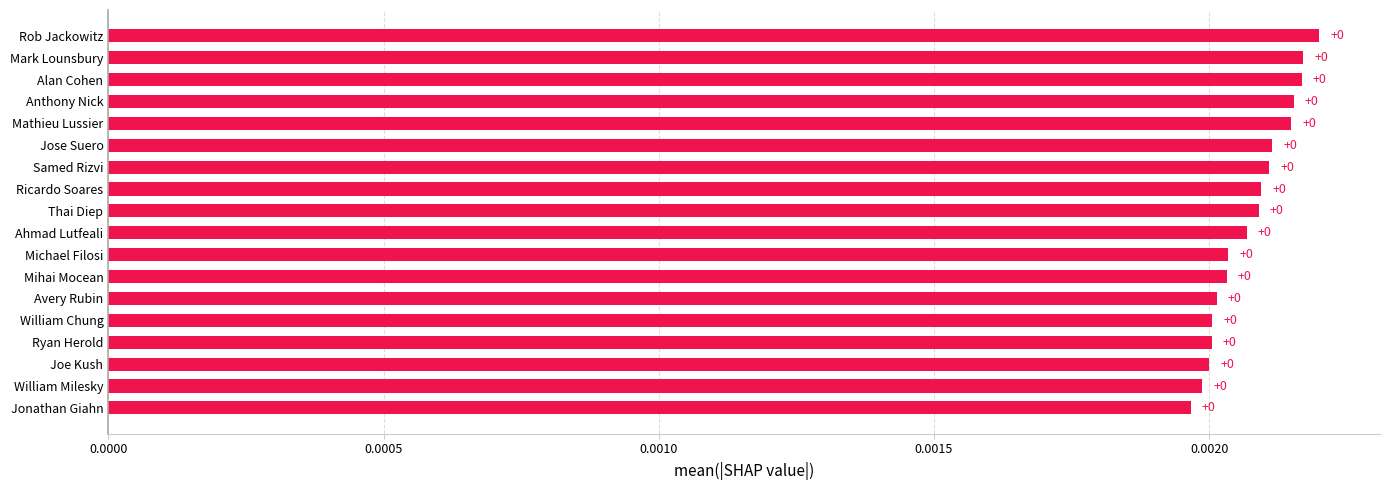

True or false: the data shows 0.0 at Anthony Nick.

True